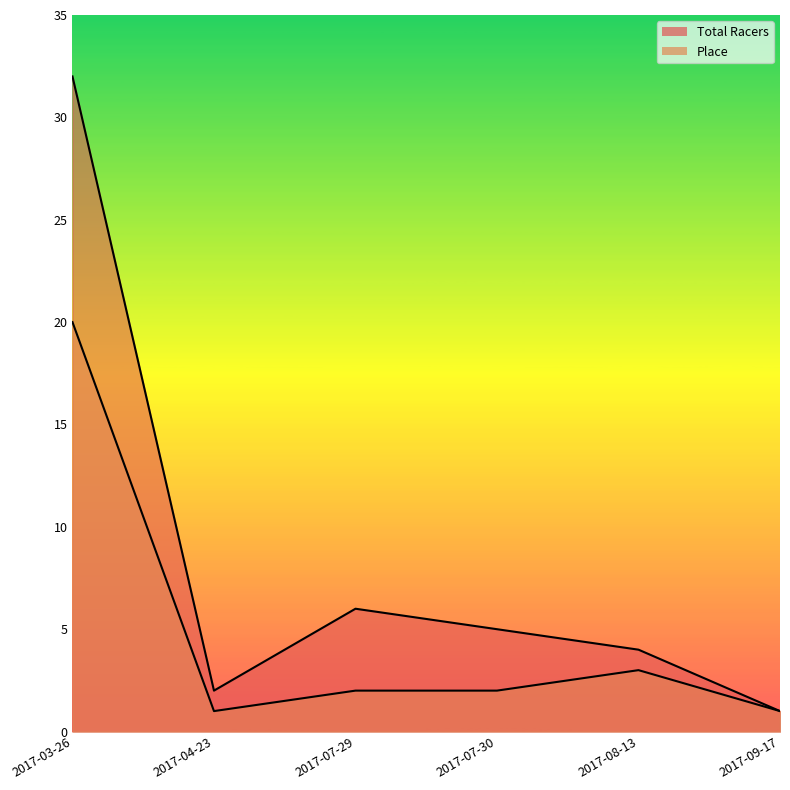

What is the difference between the maximum and minimum values in the Total Racers series?

31